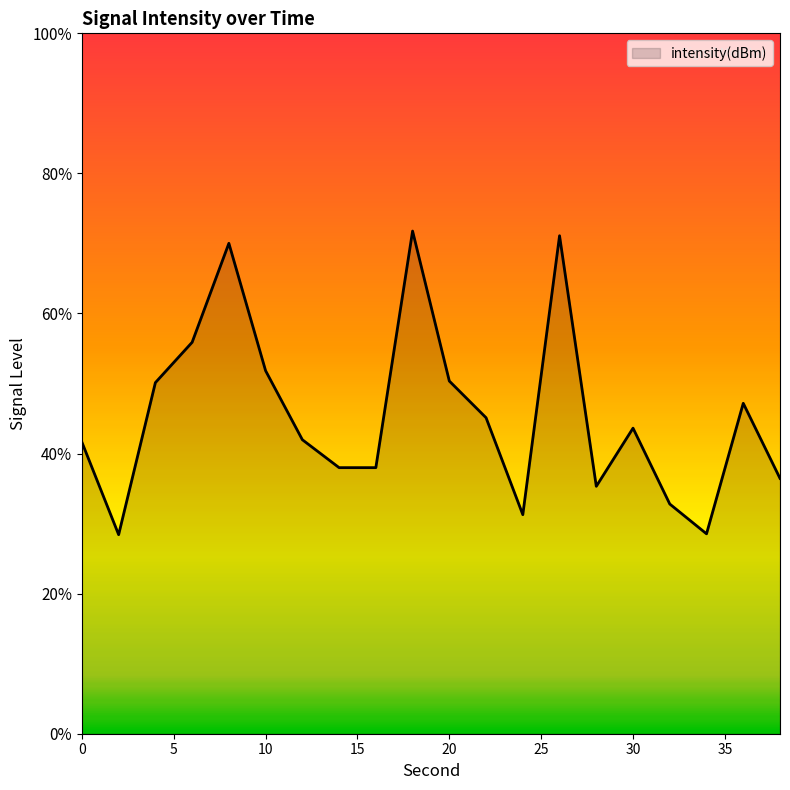

How many points are higher than both their immediate neighbors (excluding endpoints)?

5